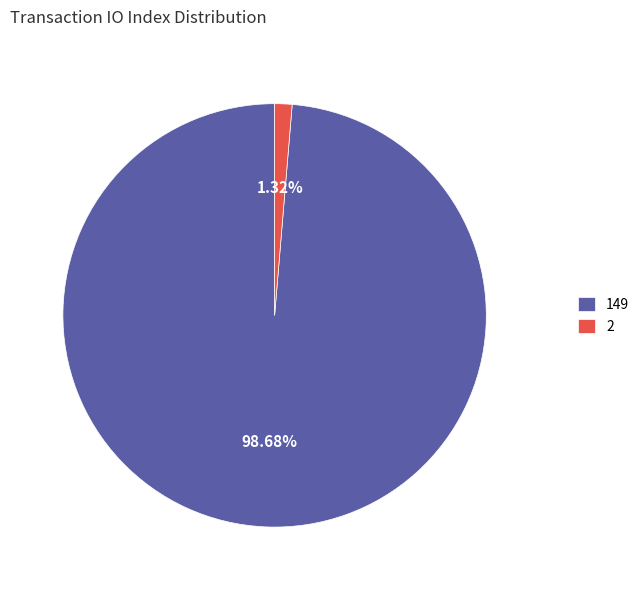

Between 2 and 149, which is larger?

149